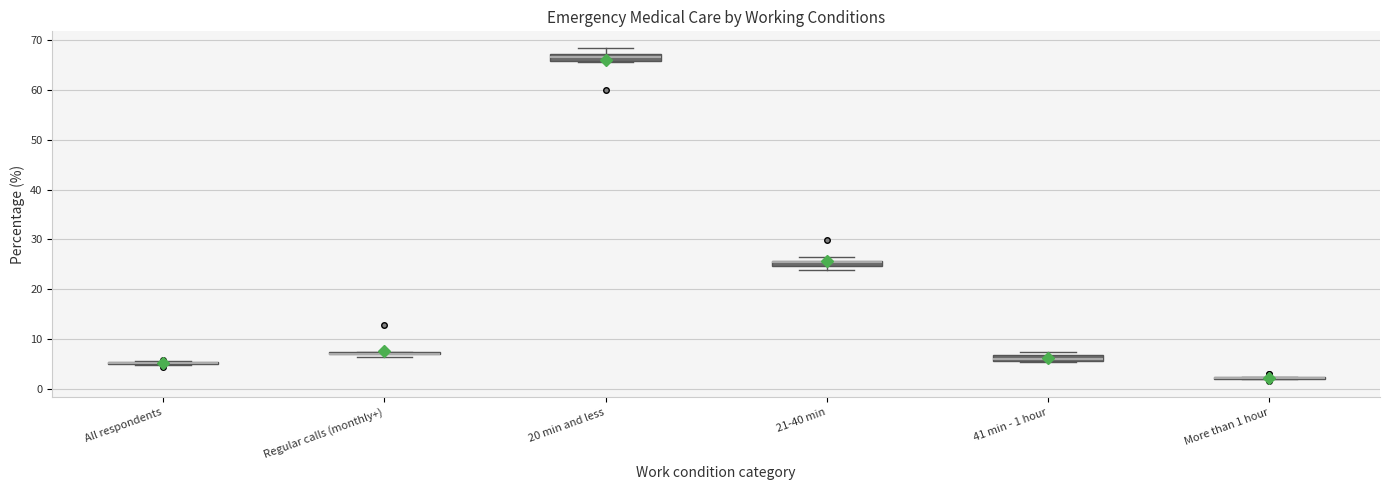

Where is the upper edge of the box for 21-40 min on the y-axis? The values are not printed on the chart, so give them approximately, as read against the axis.

26